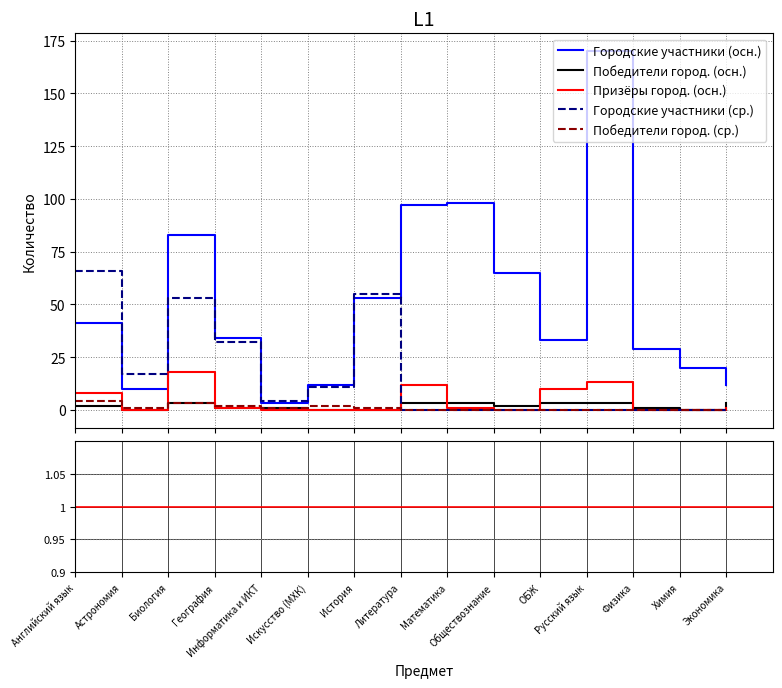

Rank the categories by Победители город. (осн.) value from lowest to highest.

Астрономия, Искусство (МХК), История, Химия, География, Информатика и ИКТ, Физика, Английский язык, Обществознание, Биология, Литература, Математика, ОБЖ, Русский язык, Экономика